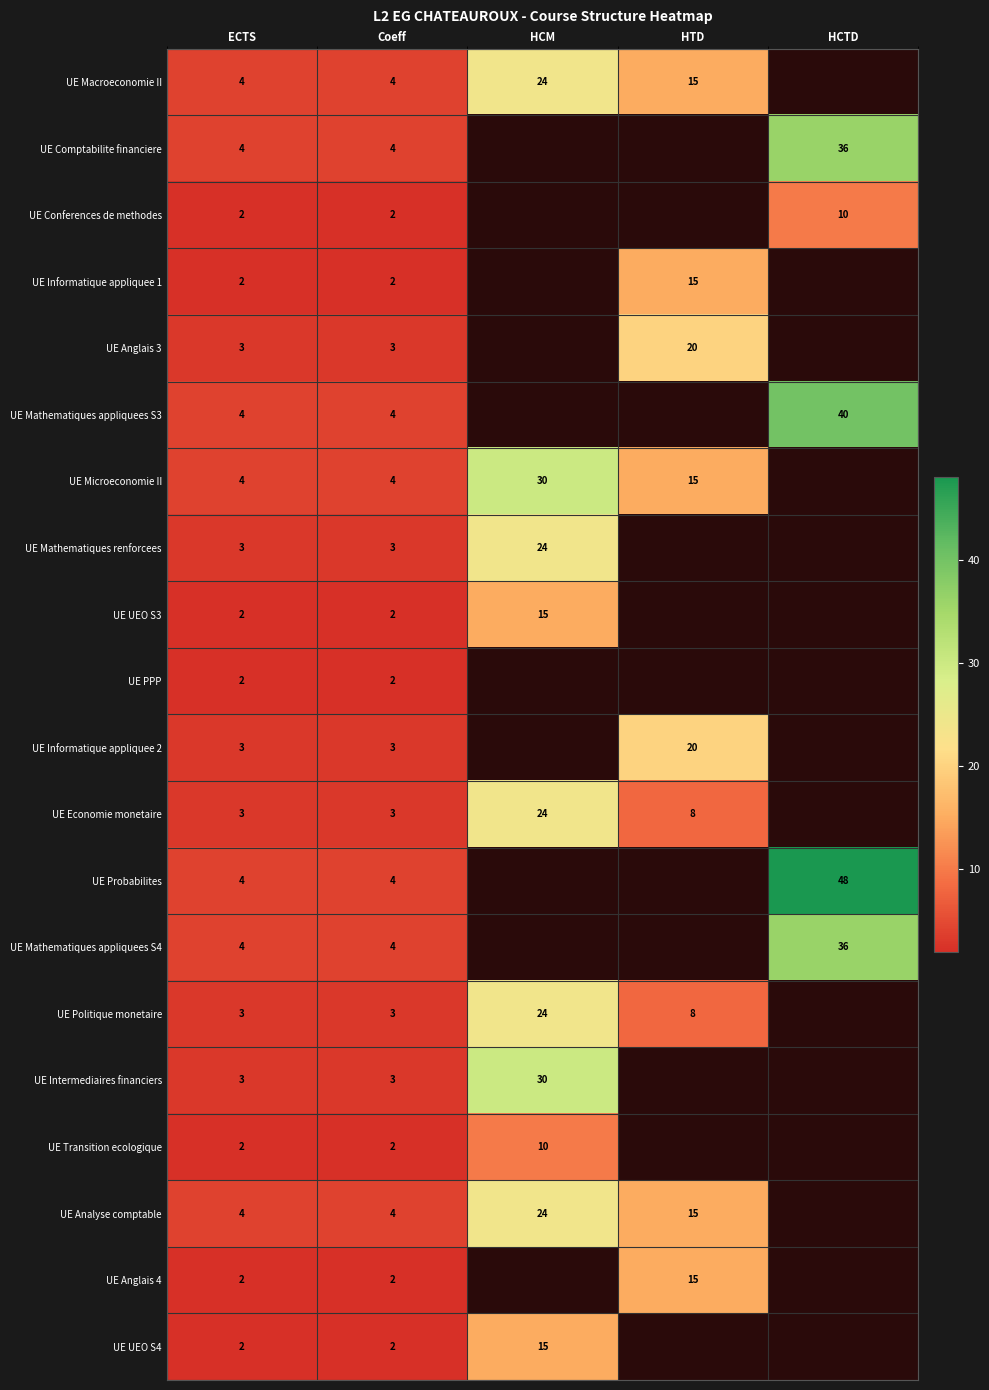

Which category has the highest value across all series?

HCTD